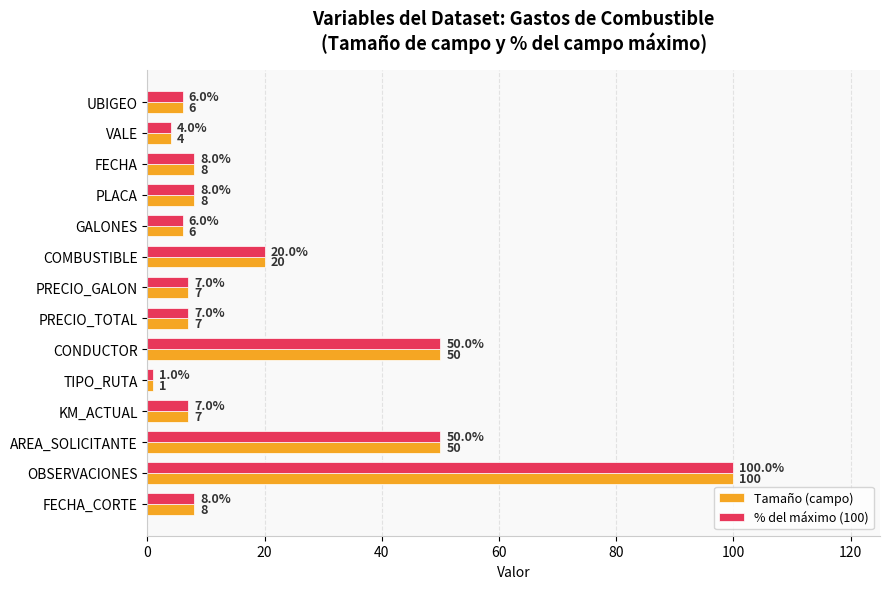

At which category is the sum across all series the highest?

OBSERVACIONES